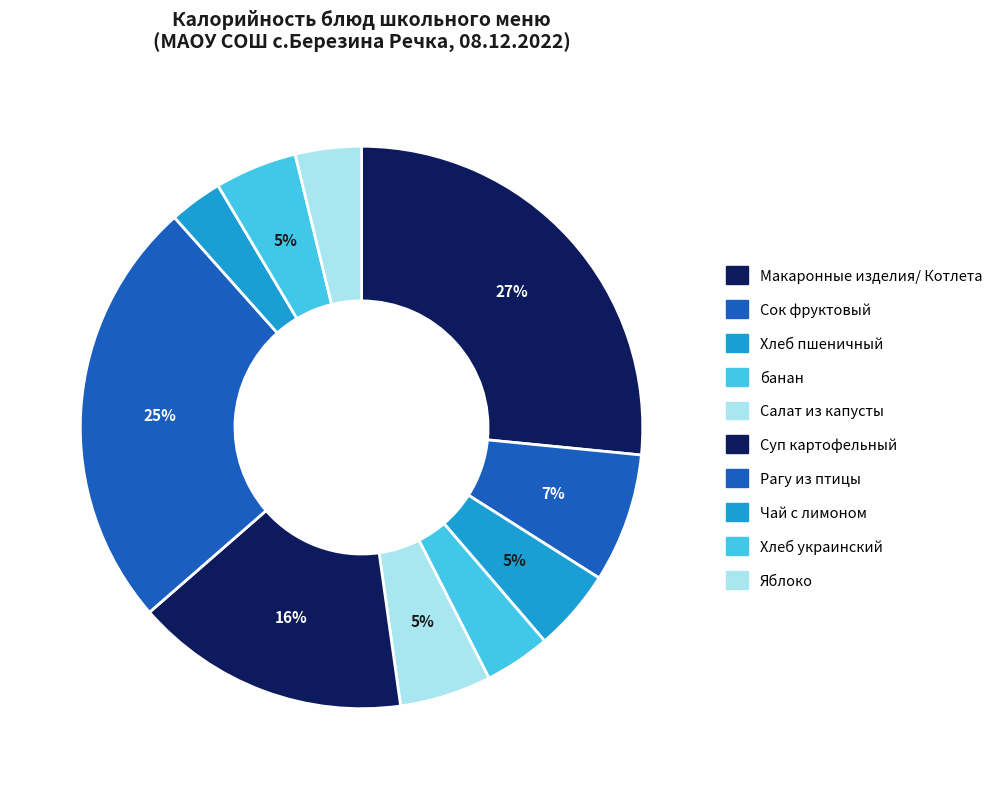

How much of the chart is everything except Яблоко?

96.2%